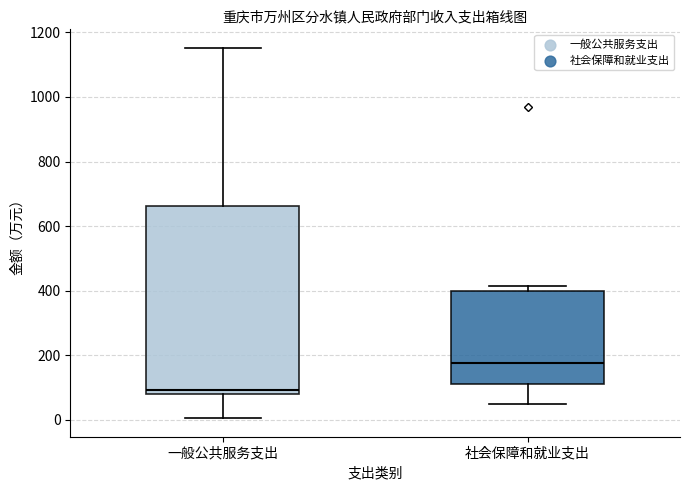

Which box is the tallest, from its lower edge to its upper edge?

一般公共服务支出